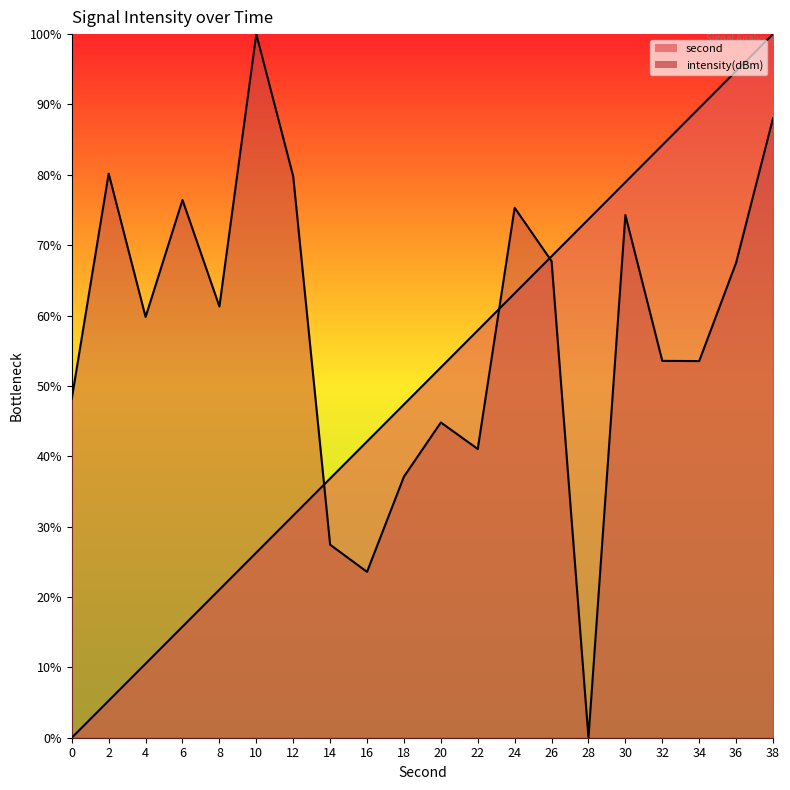

Where do intensity(dBm) and second first cross each other?

12 and 14